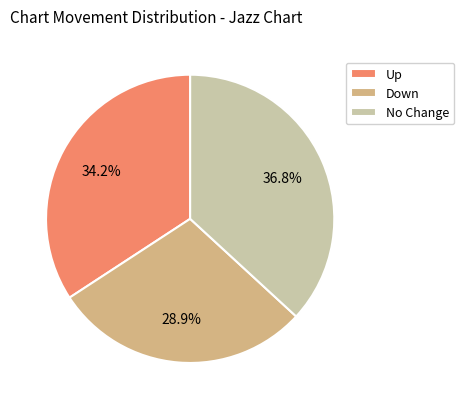

How many slices are in this pie chart?

3